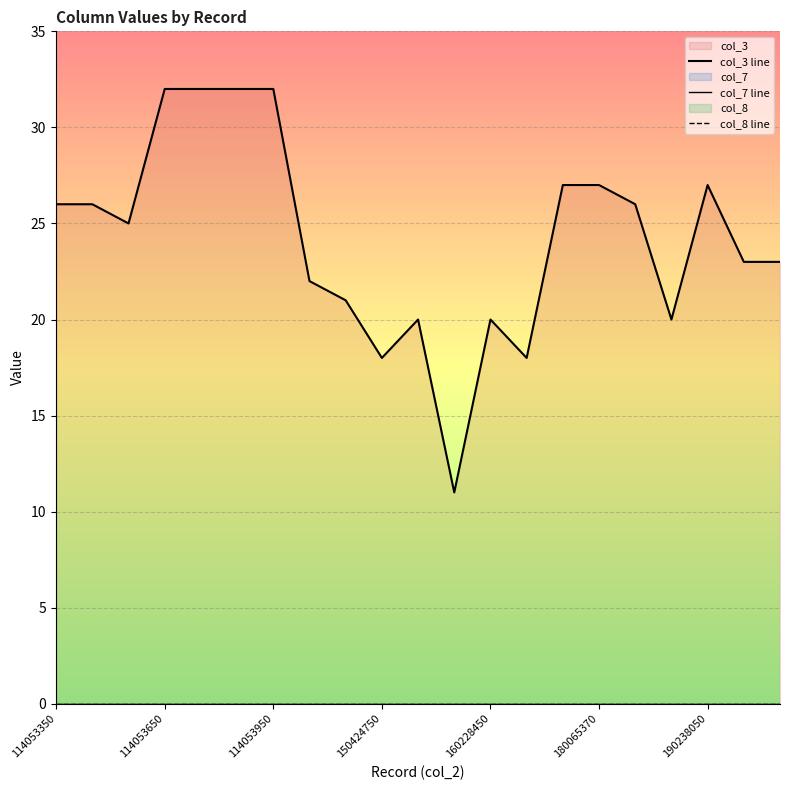

True or false: col_7 line and col_8 line intersect in this chart.

False